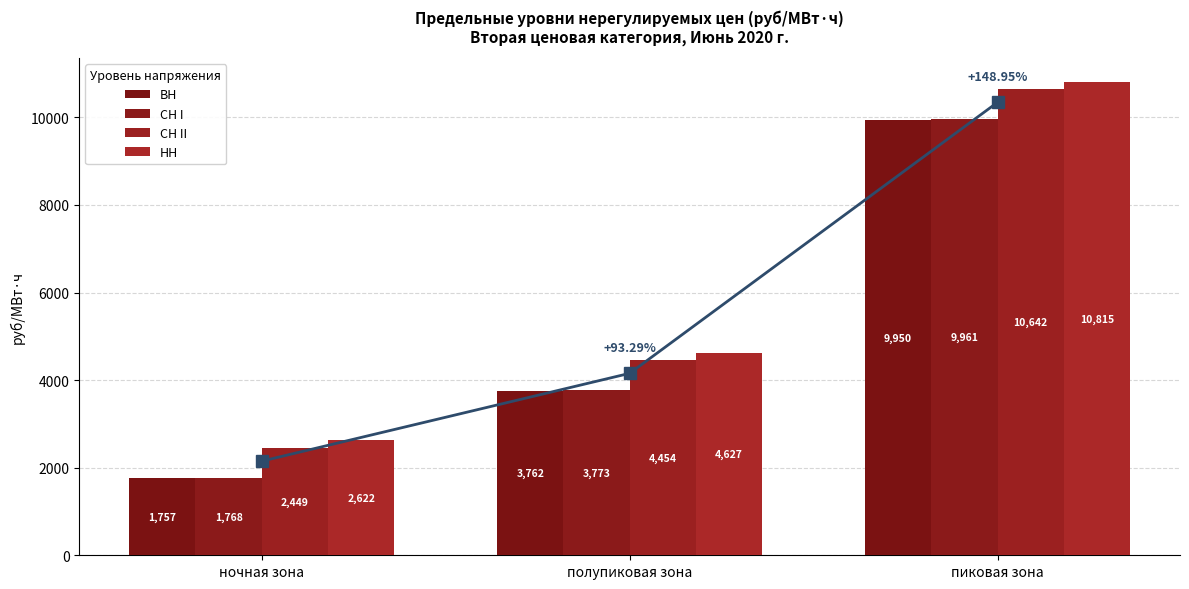

Which series has the largest total across all categories?

НН